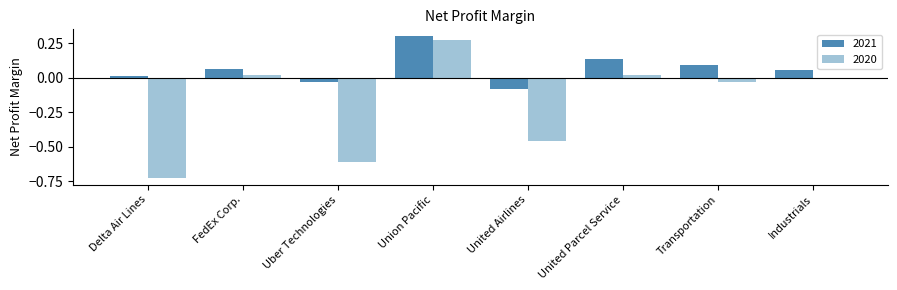

Where is 2021 nearest to the value 0?

Delta Air Lines